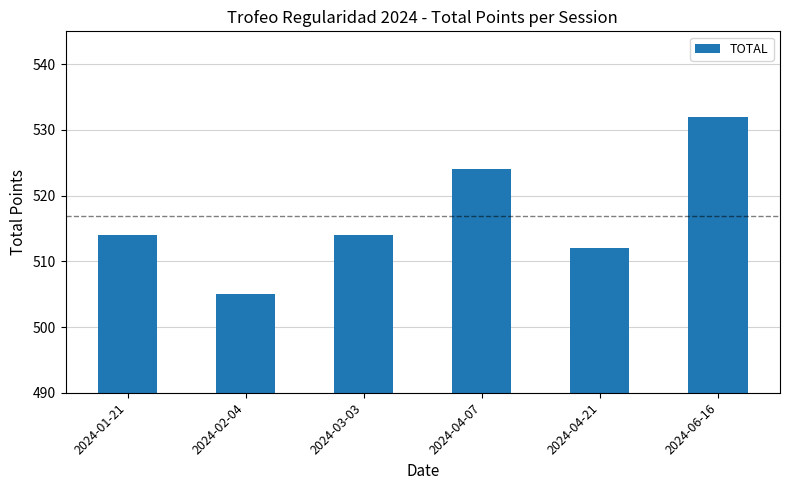

What is the ratio of the value at 2024-01-21 to the value at 2024-04-21?

1.0